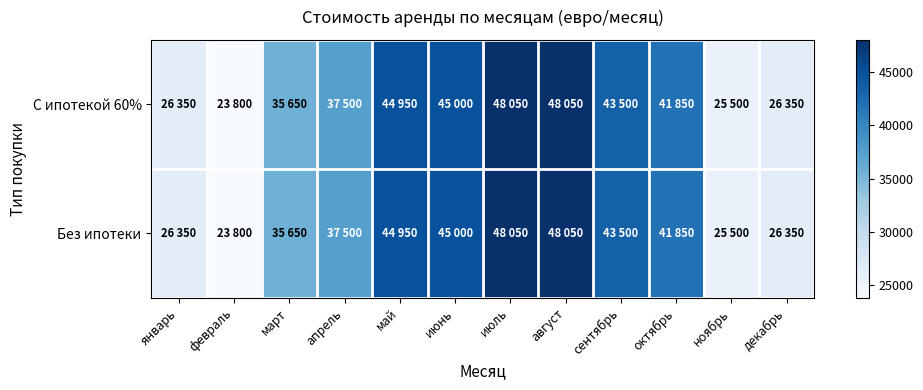

At how many categories does at least one series exceed 43194?

5